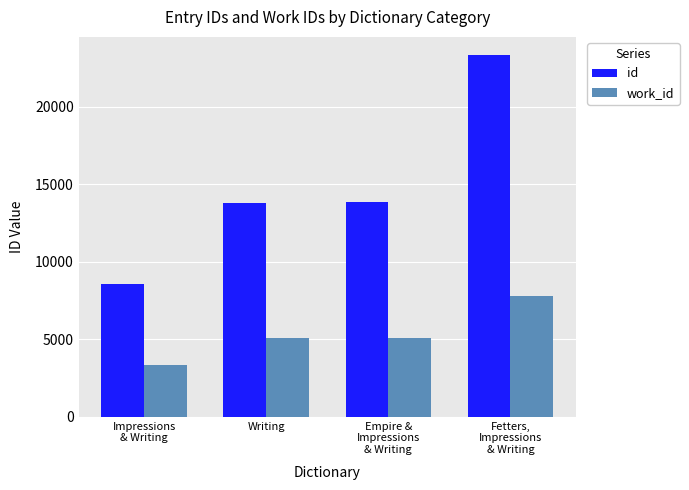

Is it true that work_id equals 2251 at Fetters,
Impressions
& Writing?

False